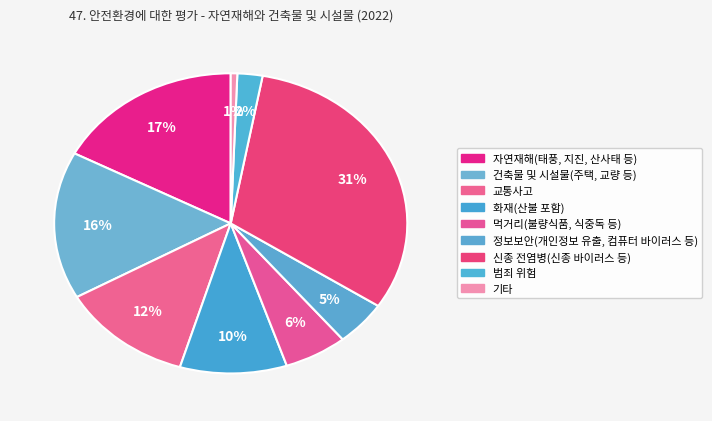

True or false: 정보보안(개인정보 유출, 컴퓨터 바이러스 등) accounts for 5% of the total.

True